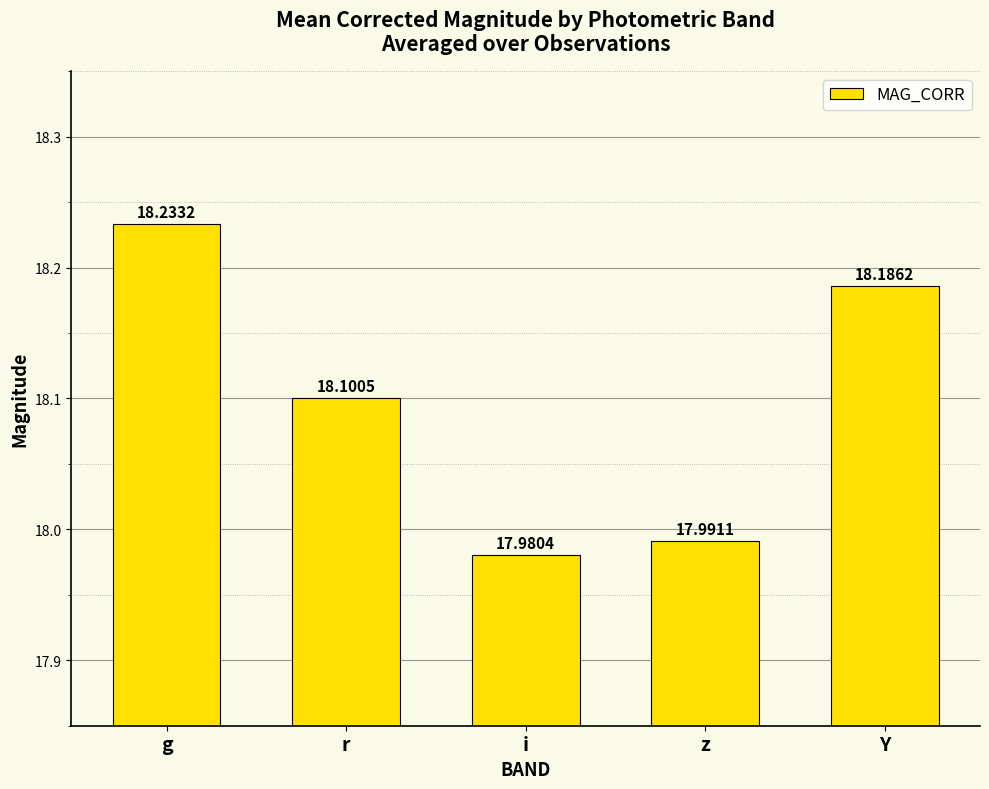

True or false: the data shows 5.7 at g.

False